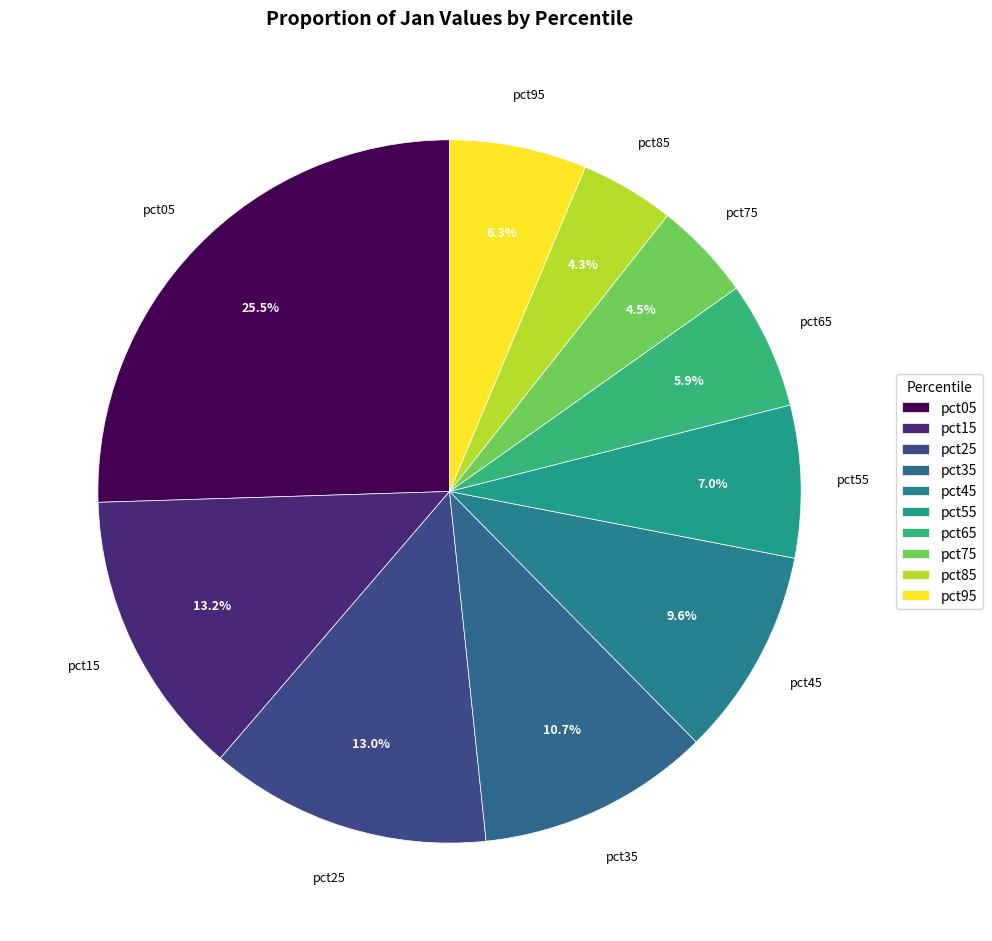

To the nearest percent, what is the combined percentage of pct35 and pct85?

15%